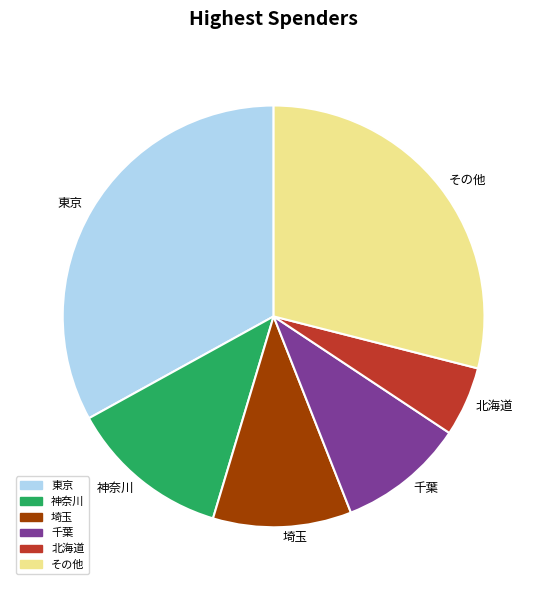

Approximately how many times larger is the value at 東京 compared to 千葉?

3.4